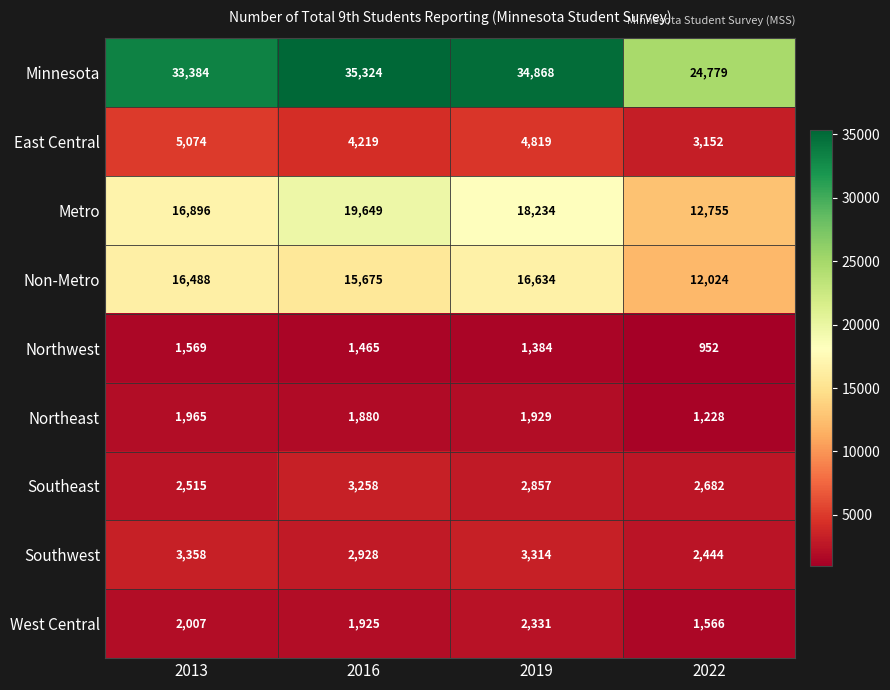

The Southwest series shows 1943 at 2016. True or false?

False